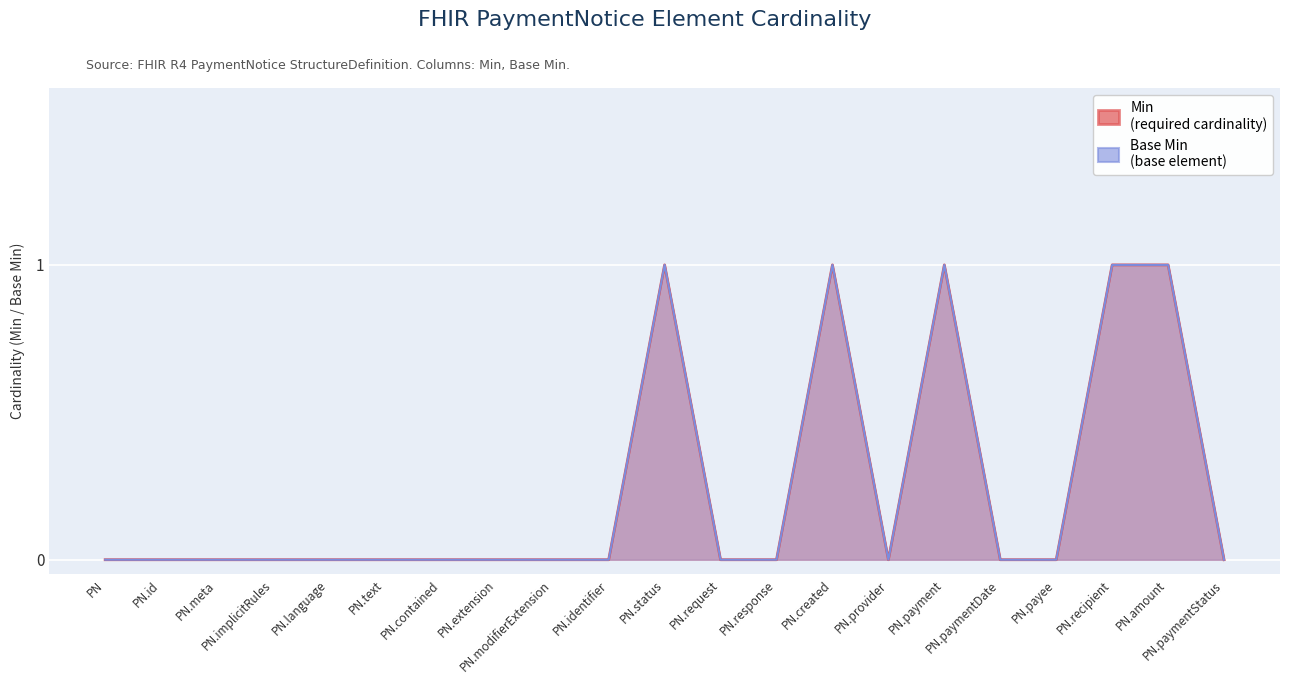

How many distinct data groups are displayed?

2